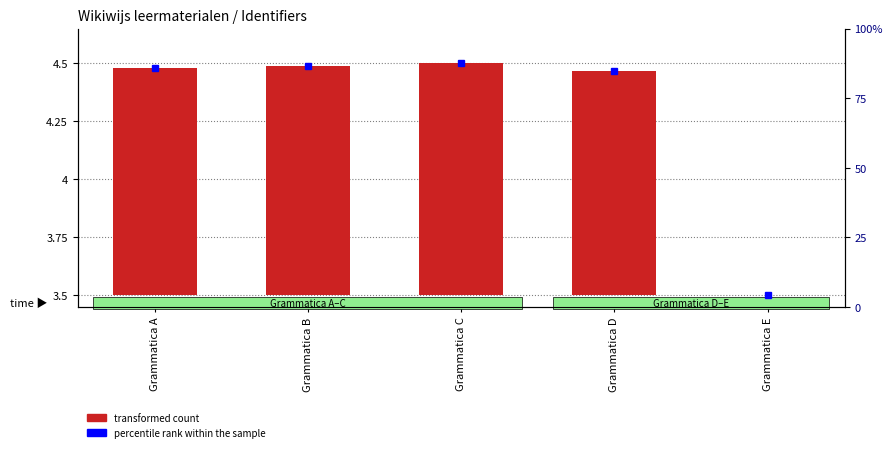

Rank the categories by value from highest to lowest.

Grammatica C, Grammatica B, Grammatica A, Grammatica D, Grammatica E